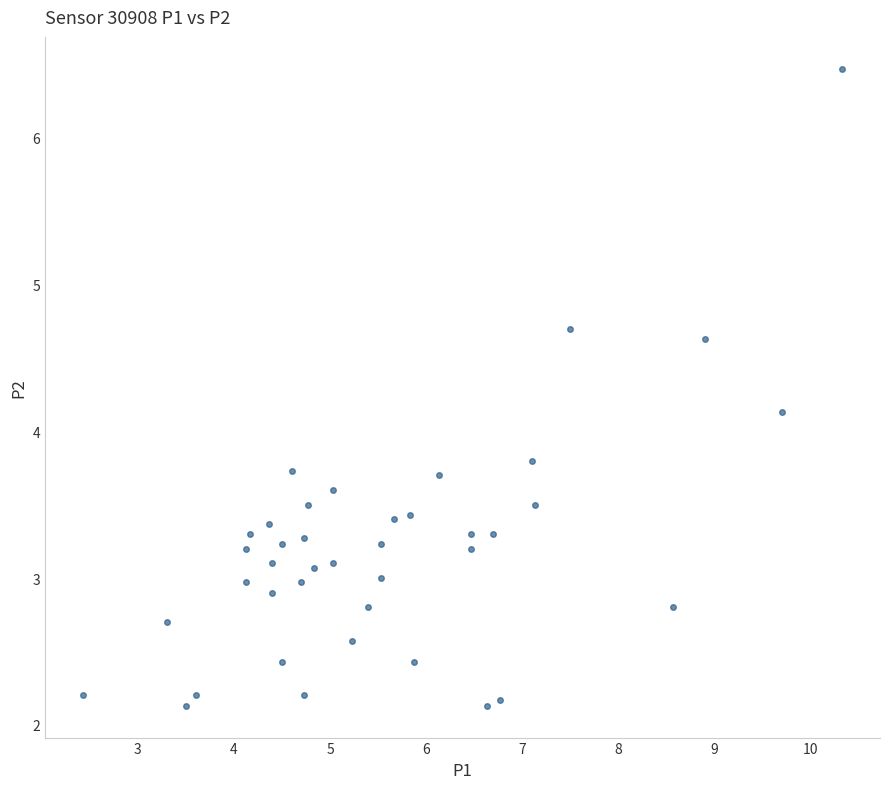

What Y value in the scatter plot is closest to 4?

4.1